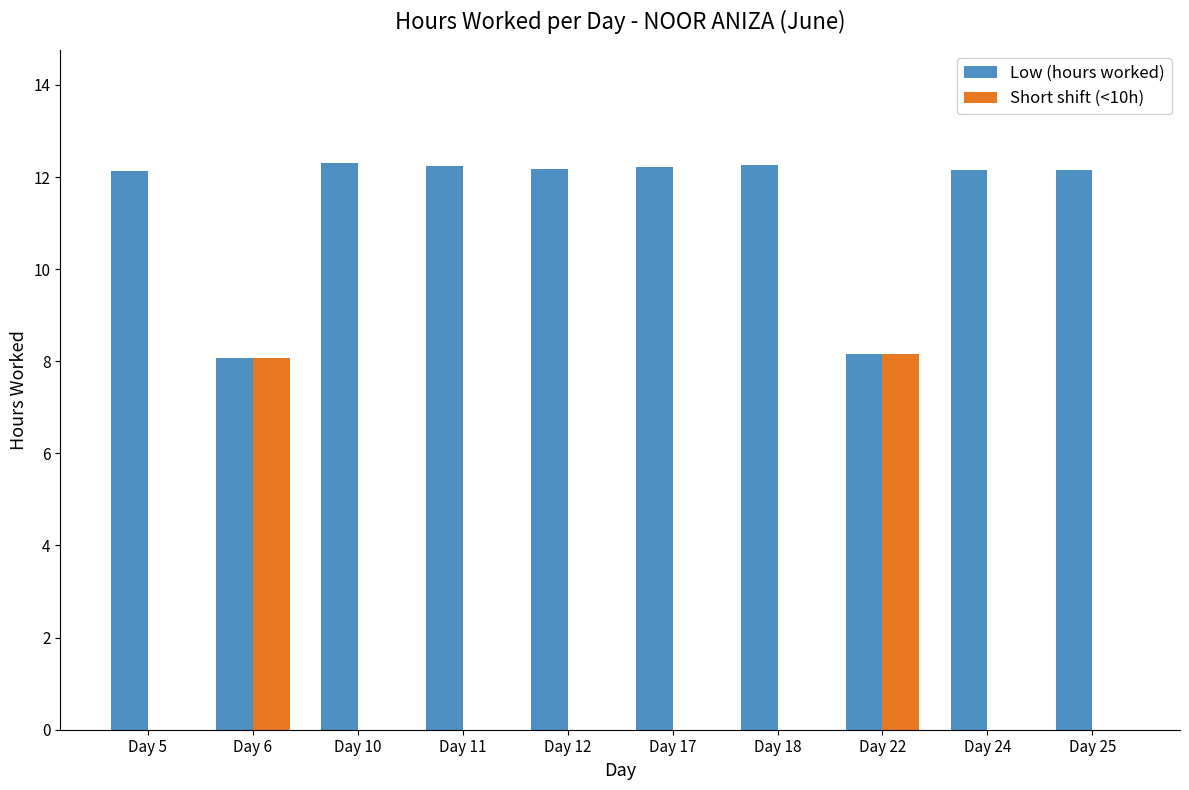

What is the sum of all Short shift (<10h) values?

16.2